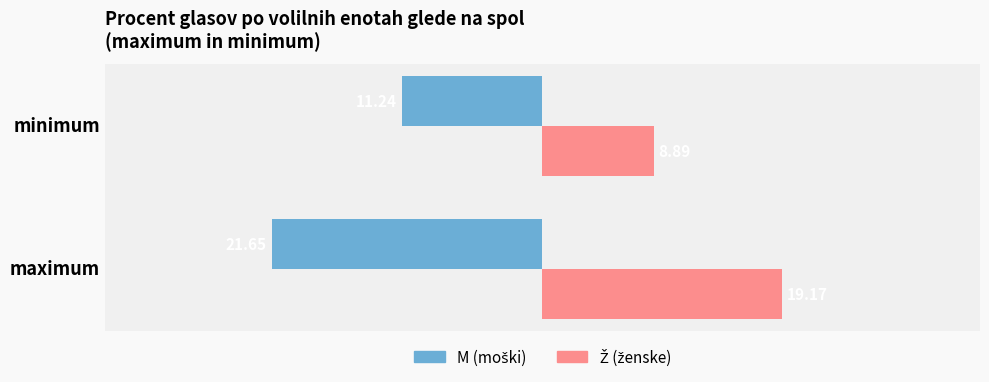

What is the difference between the highest and lowest values at minimum?

20.1